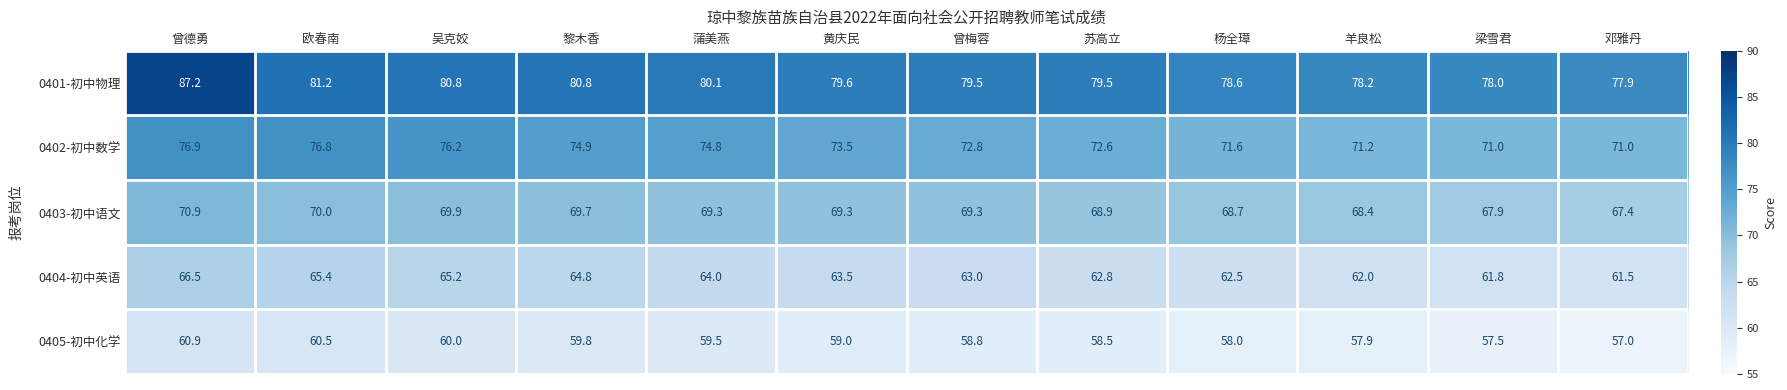

What is the difference between the 0404-初中英语 values at 曾德勇 and 黎木香?

1.7